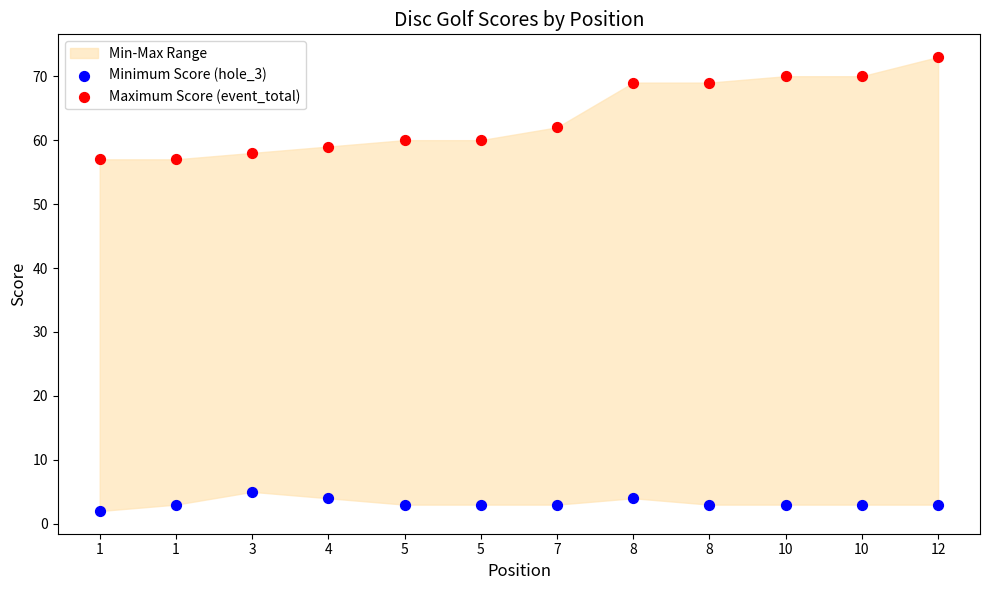

In the Maximum Score (event_total) series, what Y value is closest to 65?

62